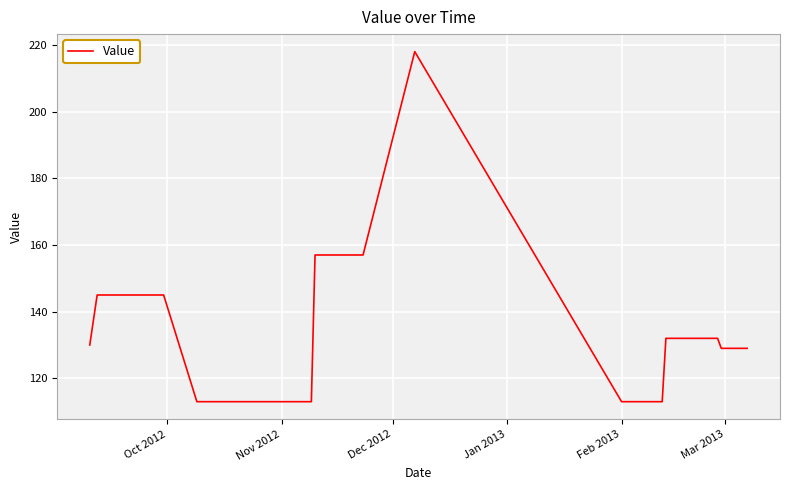

What is the maximum value shown in the chart?

218